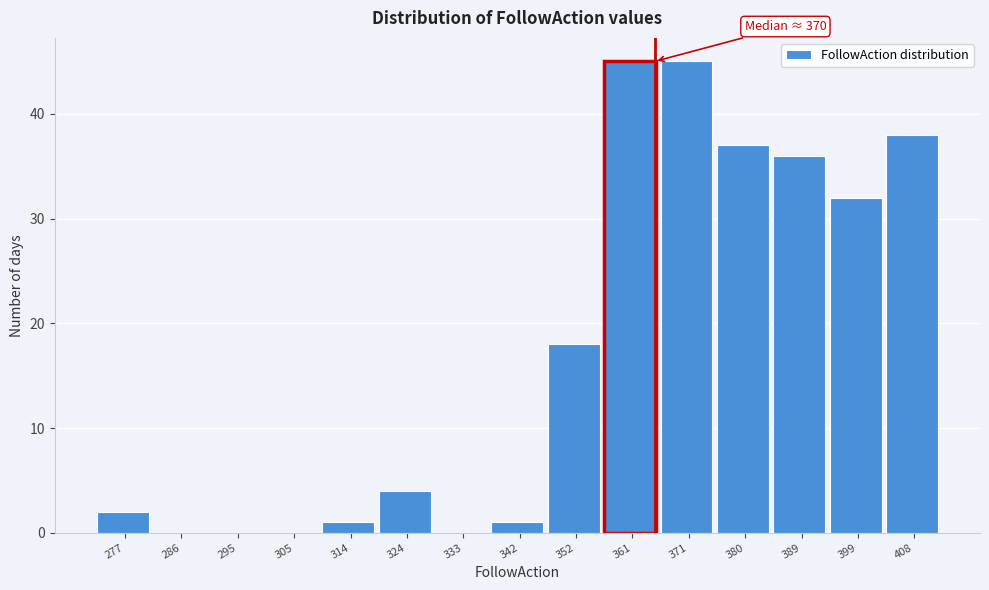

Reading left to right, transcribe all the data shown in this chart.

277=2	286=0	295=0	305=0	314=1	324=4	333=0	342=1	352=18	361=45	371=45	380=37	389=36	399=32	408=38